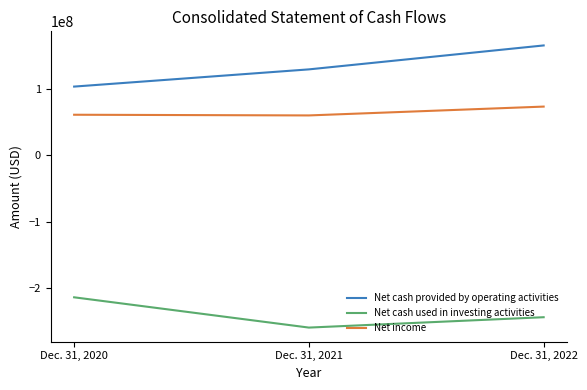

Which category has the lowest value across all series?

Dec. 31, 2021